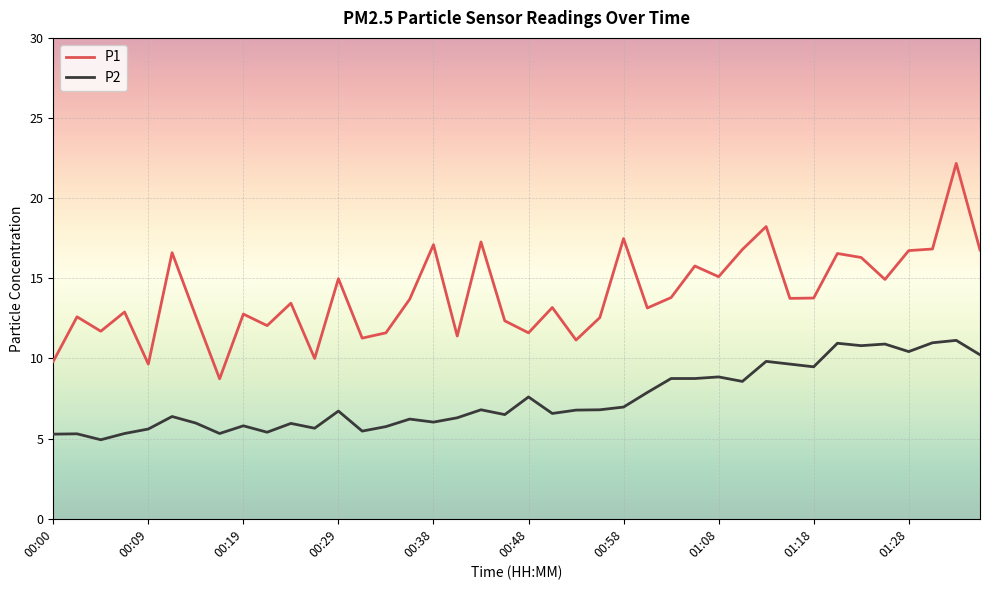

List the series in order of their overall mean, lowest first.

P2, P1